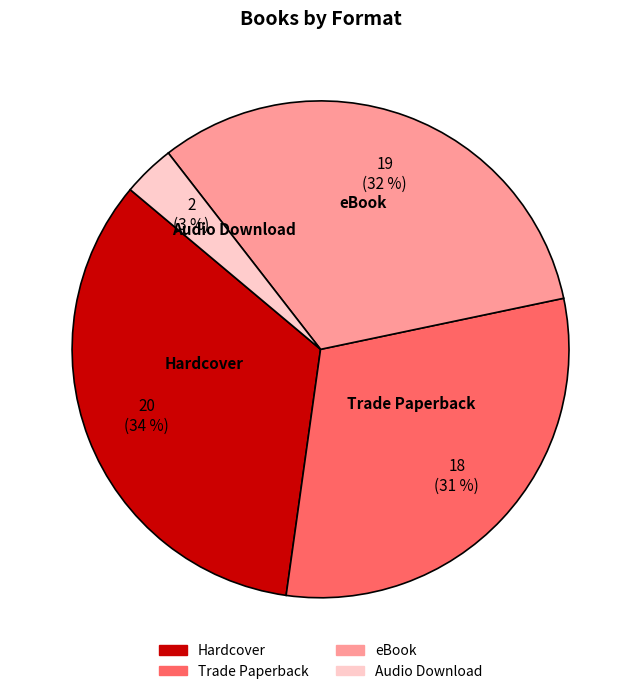

Count the number of slices in the pie.

4